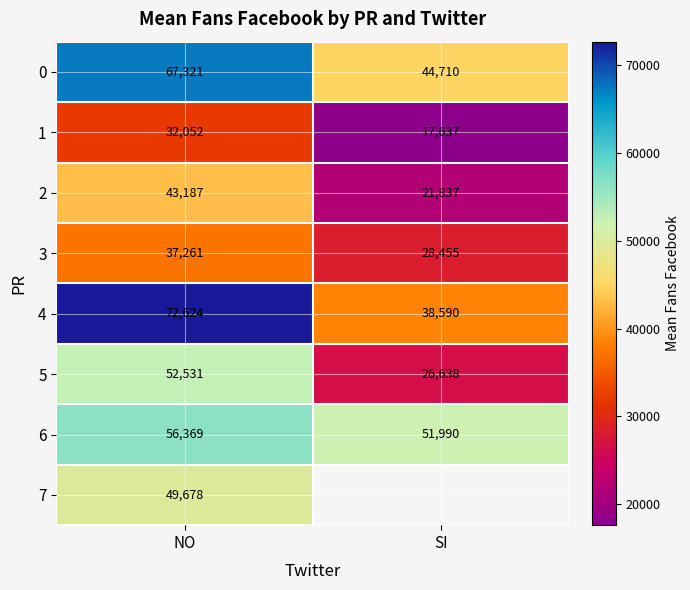

At which category is the sum across all series the highest?

NO